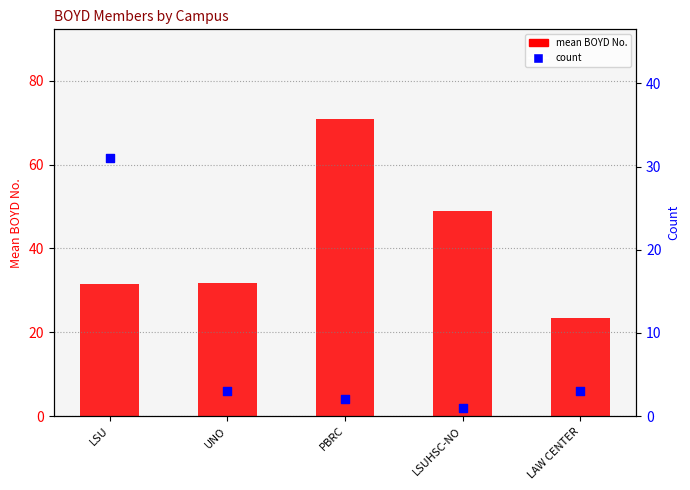

Which series has the largest total across all categories?

mean BOYD No.